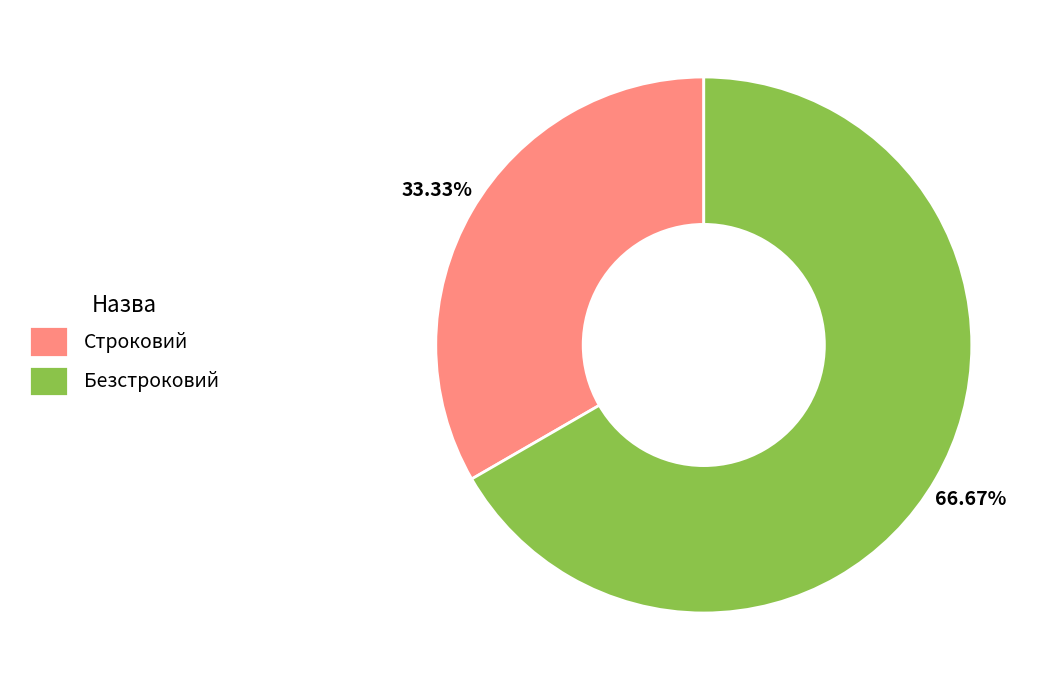

To the nearest percent, what percentage of the pie is Безстроковий?

67%